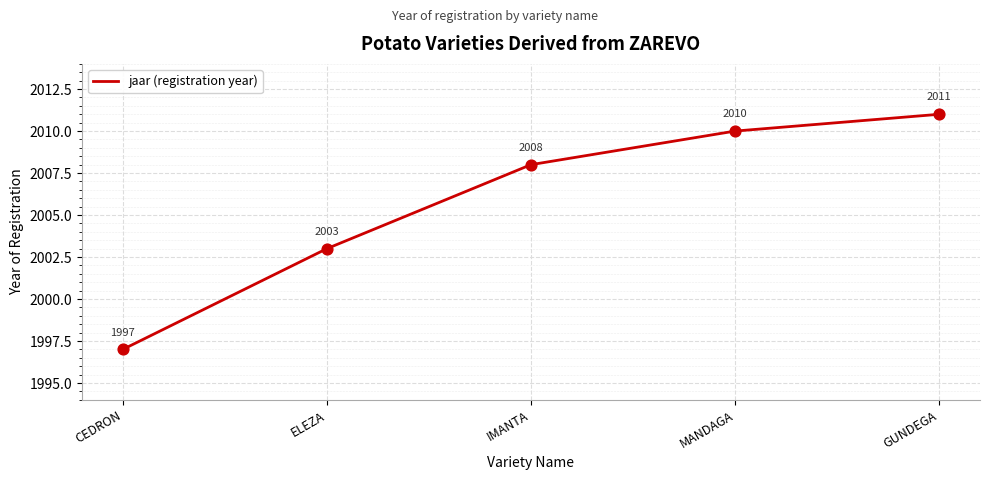

What is the ratio of the value at IMANTA to the value at CEDRON?

1.0